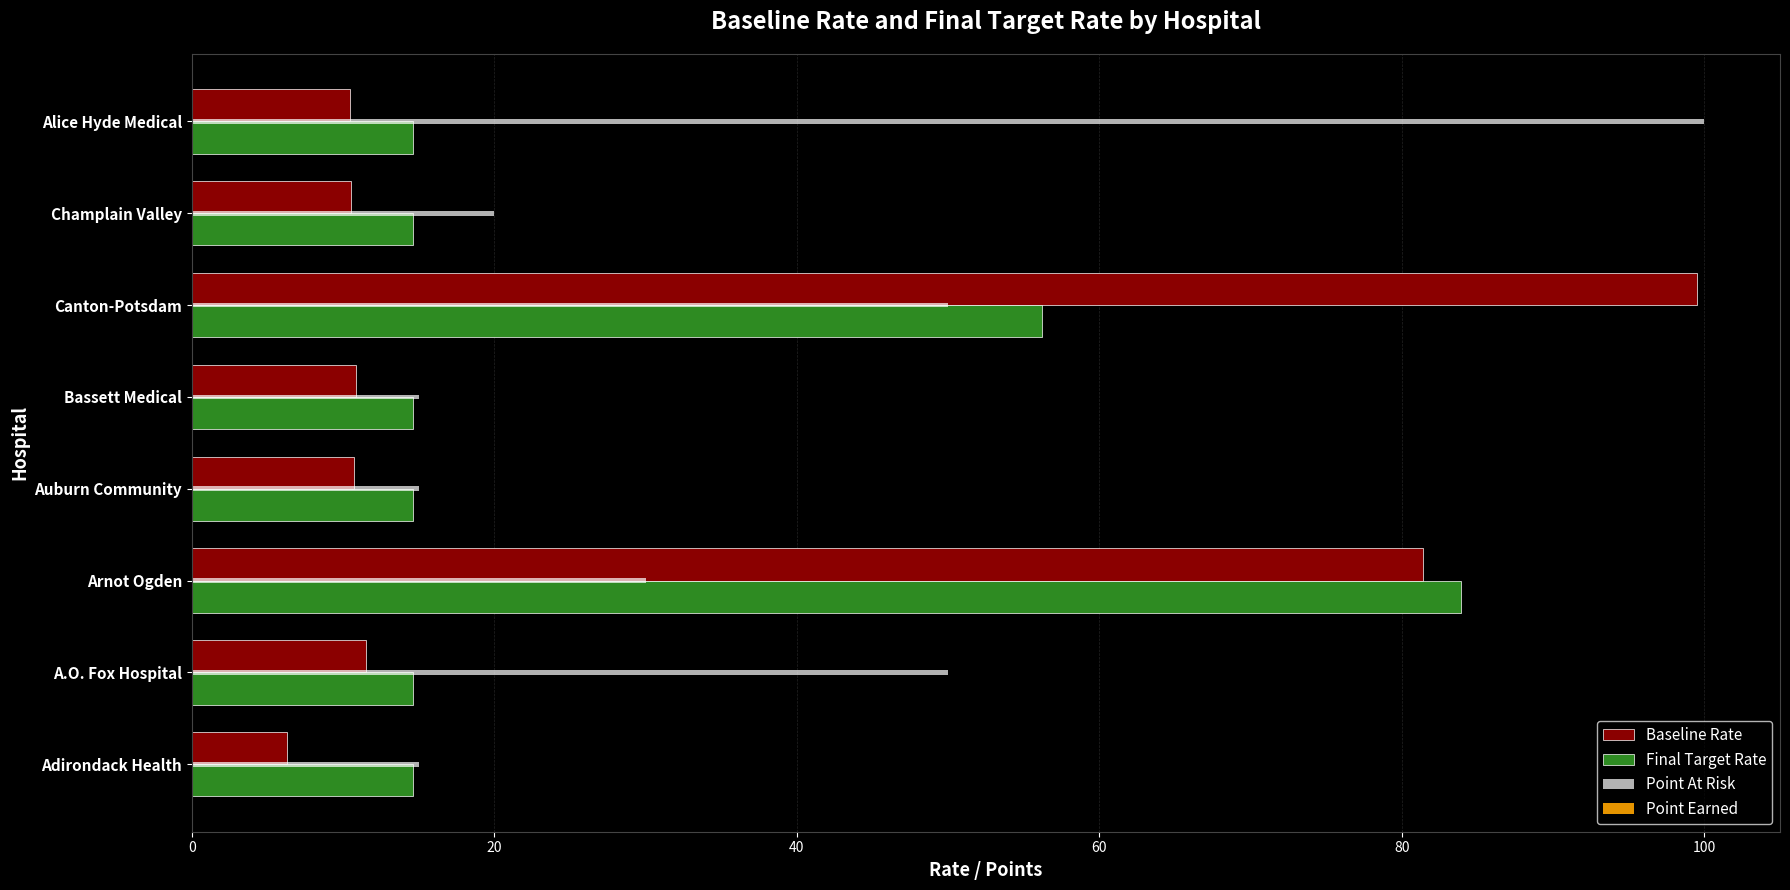

Which series has the largest range (max minus min)?

Baseline Rate